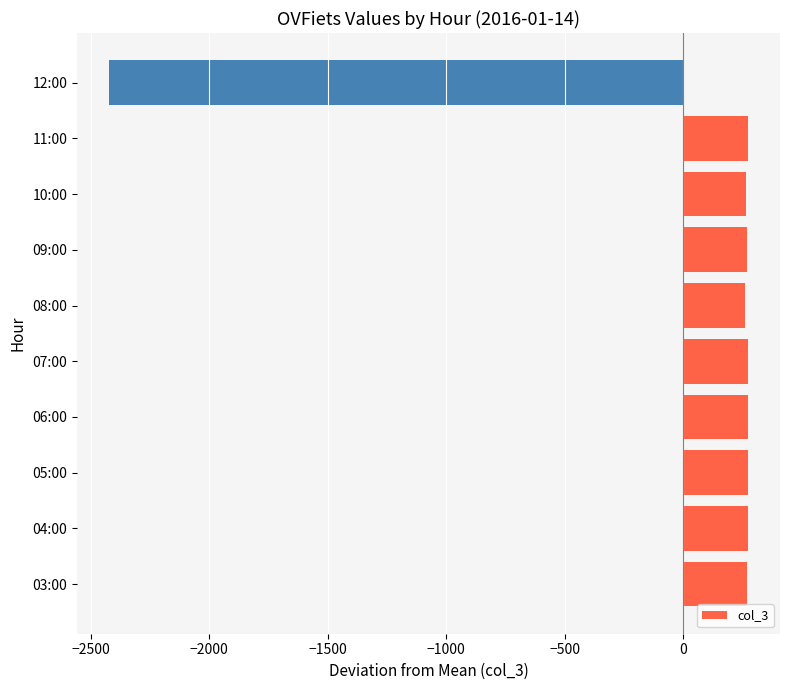

At which category does the chart reach its minimum across all series?

12:00